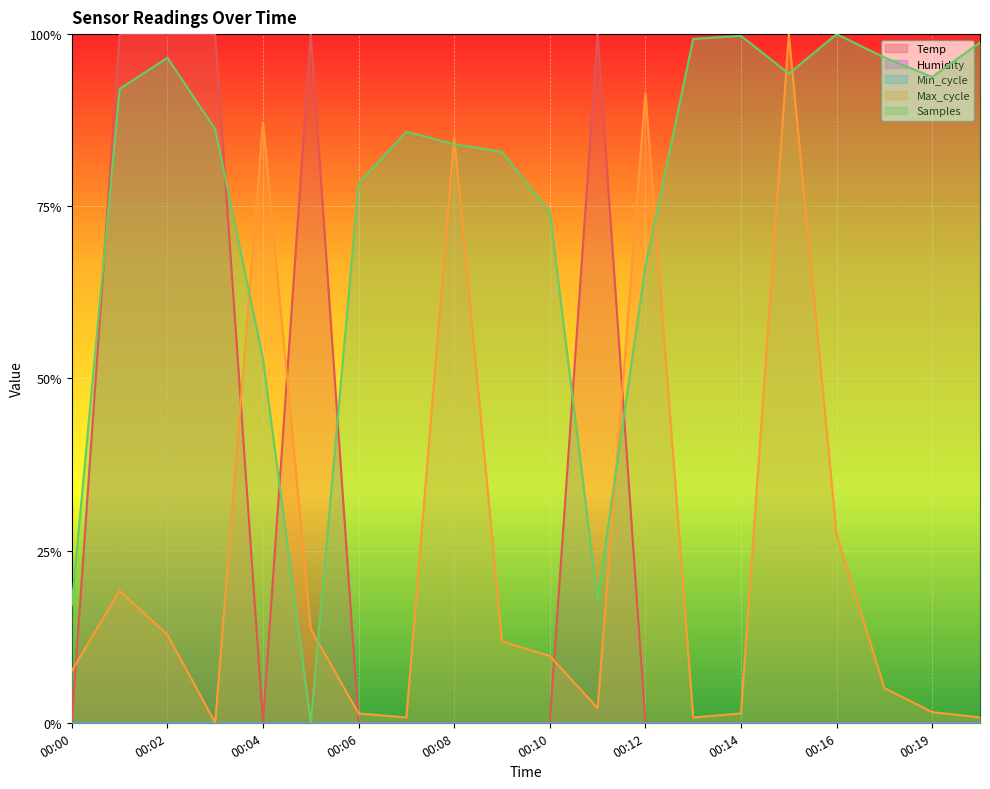

What is the greatest value displayed?

1.0